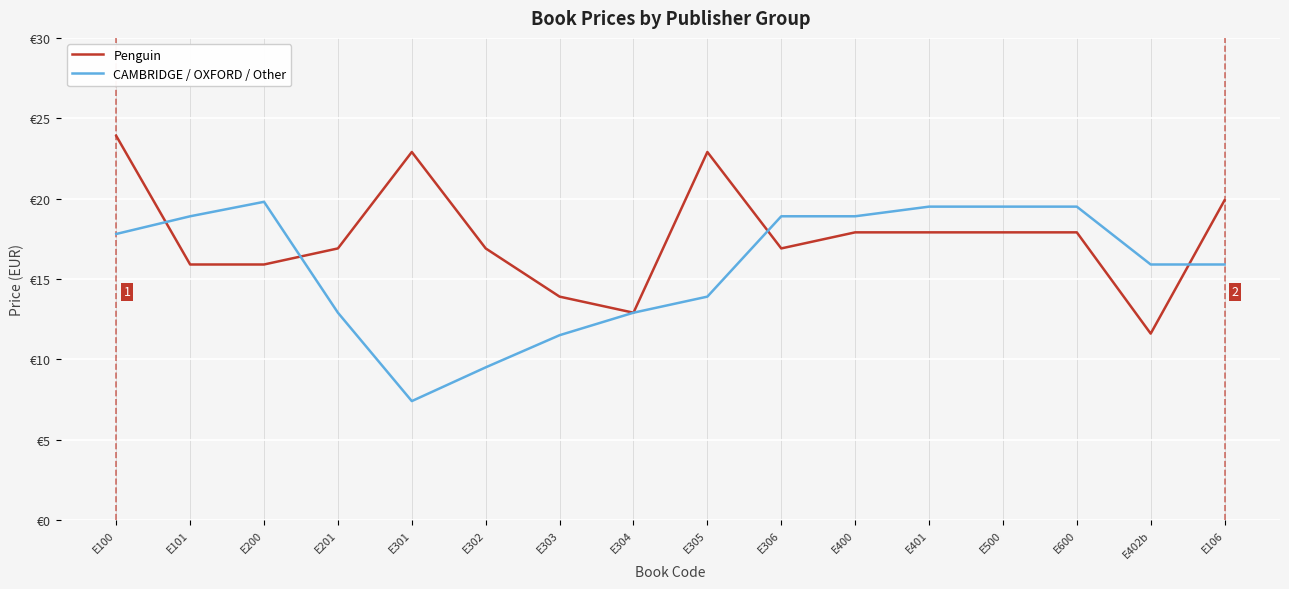

True or false: Penguin and CAMBRIDGE / OXFORD / Other cross at least once.

True